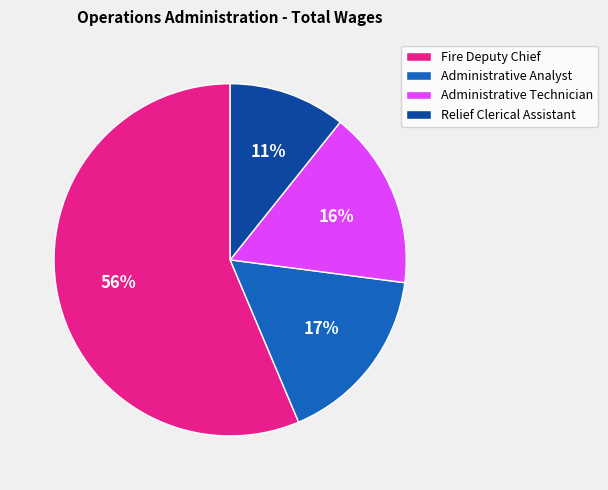

Count the number of slices in the pie.

4